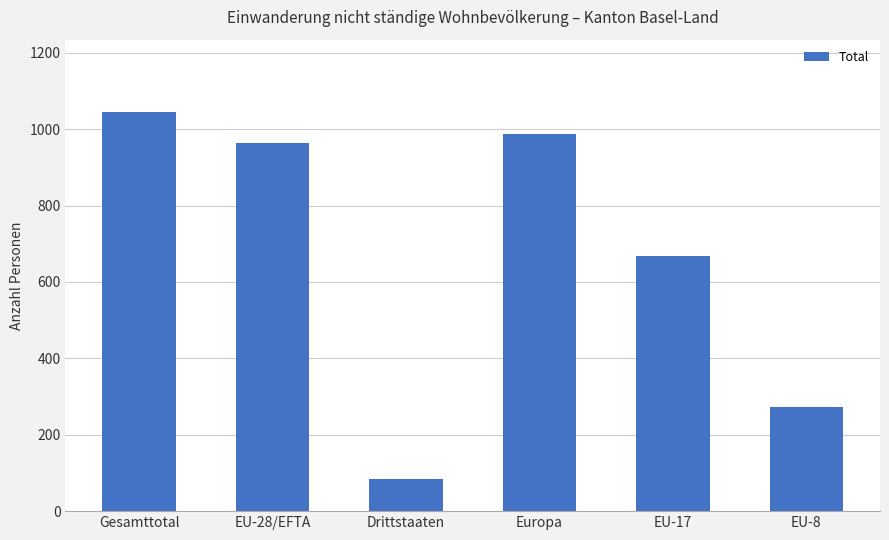

What is the smallest value displayed?

83